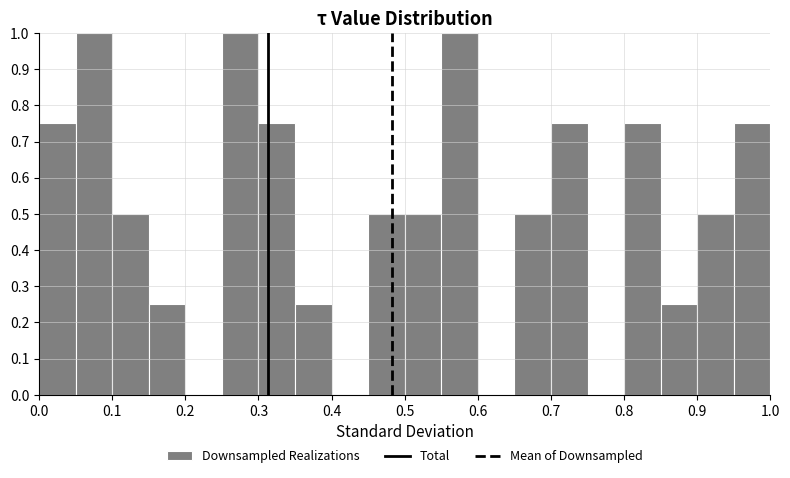

How tall is the bar that spans 0.55 to 0.60 on the x-axis? The values are not printed on the chart, so give them approximately, as read against the axis.

1.00